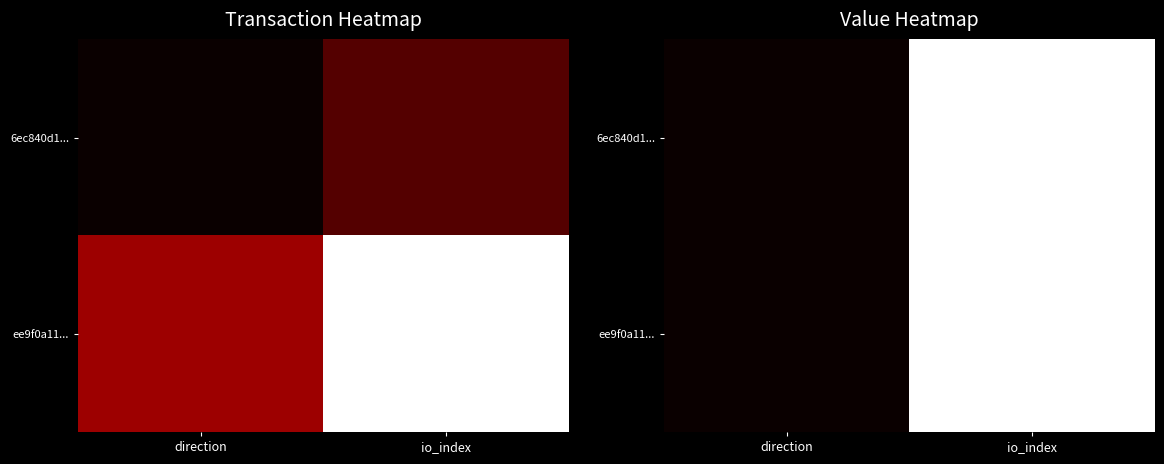

Where is ee9f0a11... nearest to the value 0?

direction